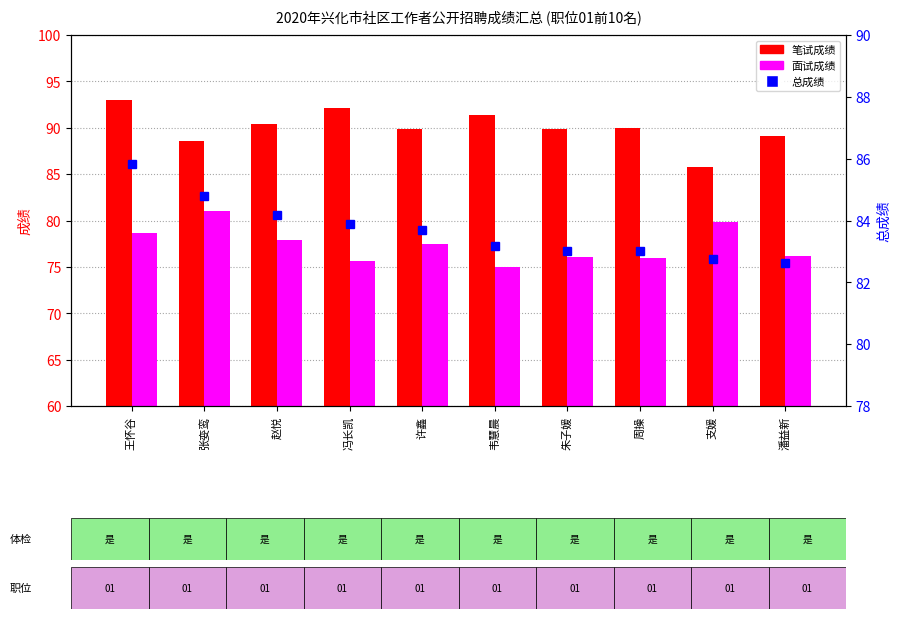

At which label does 面试成绩 reach its peak?

张娈鸾